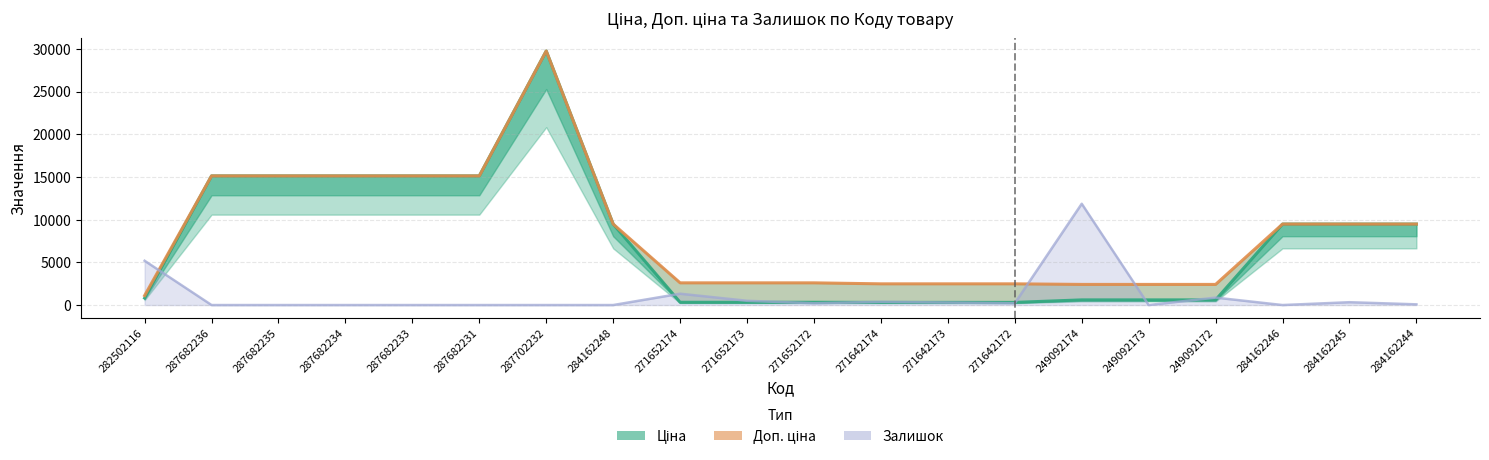

What is the difference between the second highest and second lowest values in the Ціна series?

14809.7